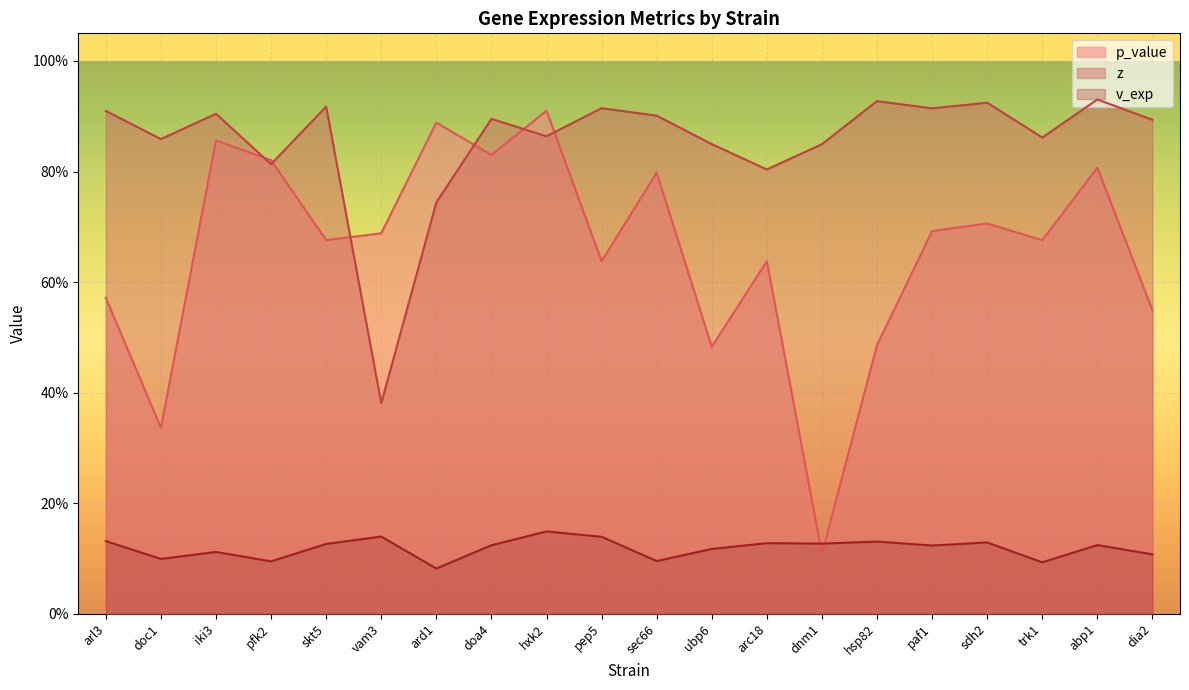

Count the number of data series in this chart.

3